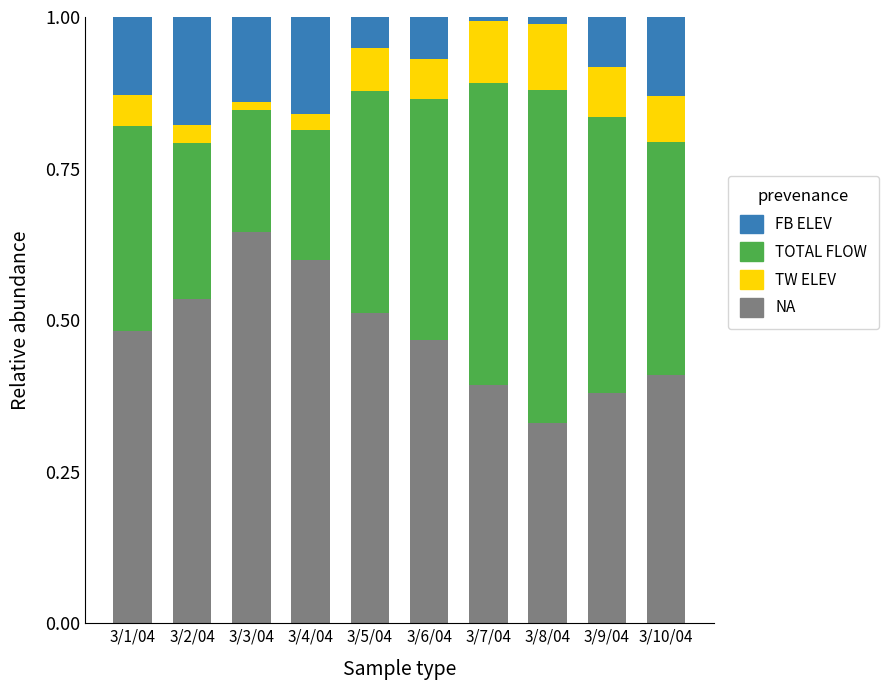

What is the total value across all series at 3/6/04?

1.0